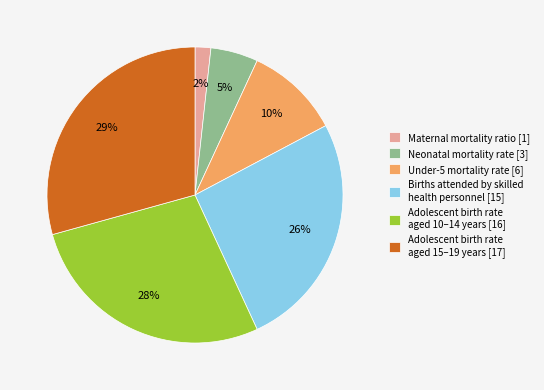

Which has a higher value, Adolescent birth rate aged 10–14 years [16] or Maternal mortality ratio [1]?

Adolescent birth rate aged 10–14 years [16]